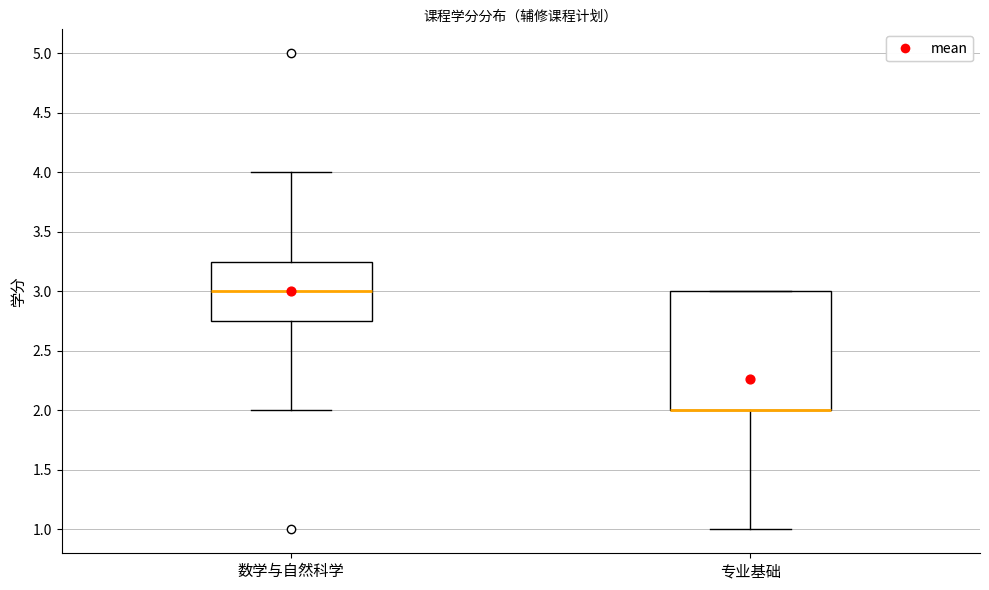

Where is the lower edge of the box for 专业基础 on the y-axis? The values are not printed on the chart, so give them approximately, as read against the axis.

2.00